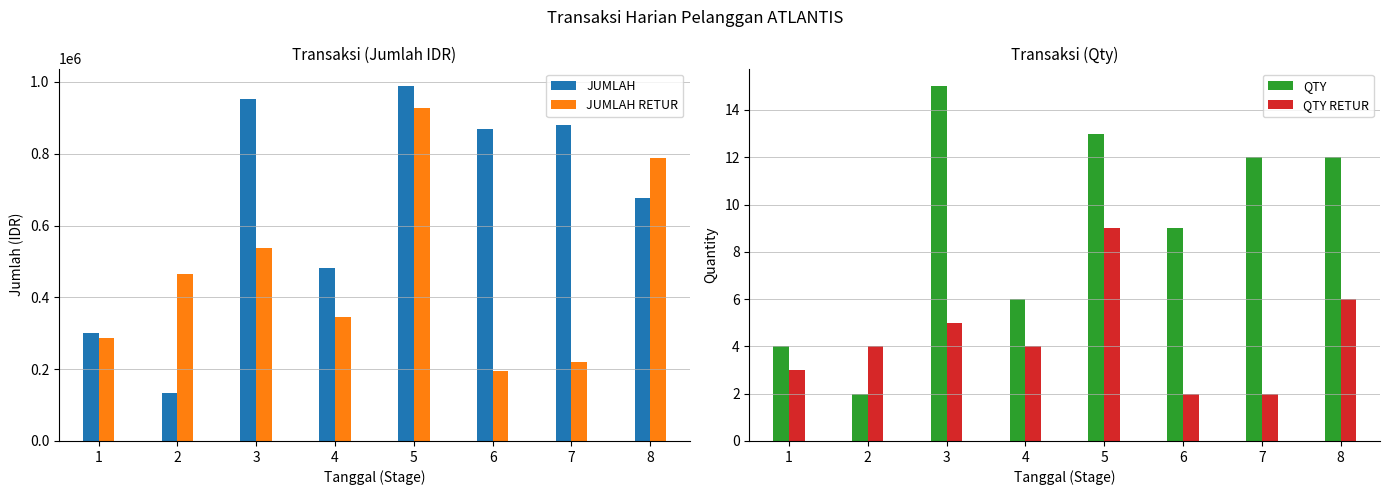

Reading left to right, list all the values displayed in this chart.

JUMLAH: 300650	133700	953138	481425	988050	868350	879025	676200
JUMLAH RETUR: 285950	465325	537688	345975	928113	195738	219100	788725
QTY: 4	2	15	6	13	9	12	12
QTY RETUR: 3	4	5	4	9	2	2	6